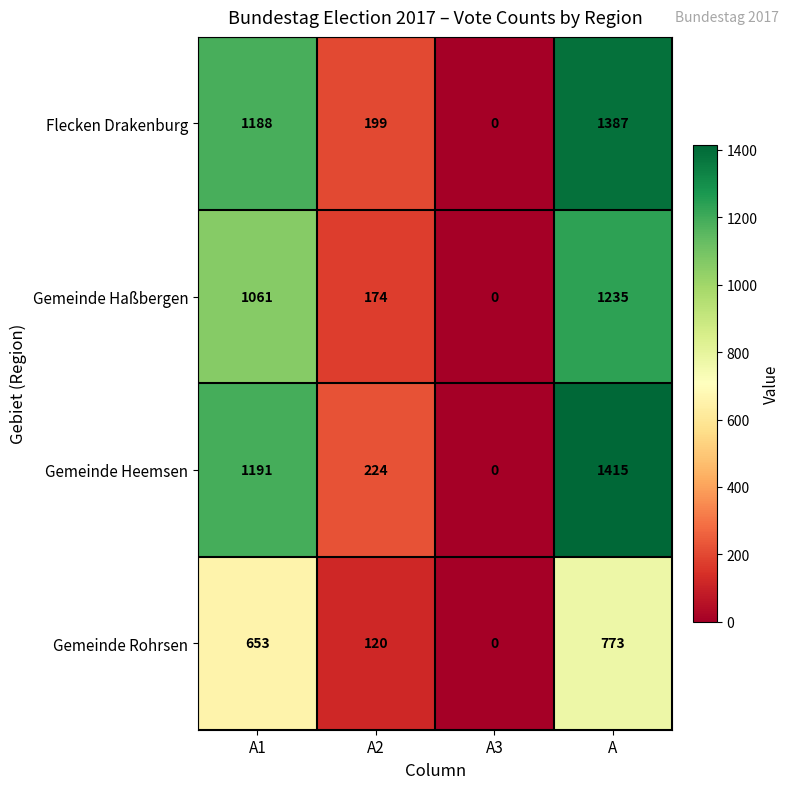

True or false: Gemeinde Rohrsen has a value of 120 at A2.

True